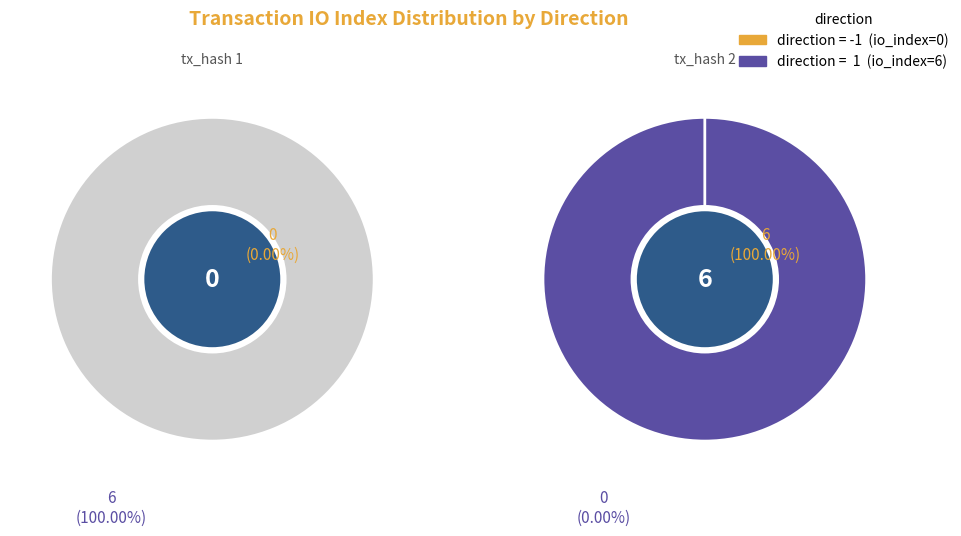

How many slices are in this pie chart?

2